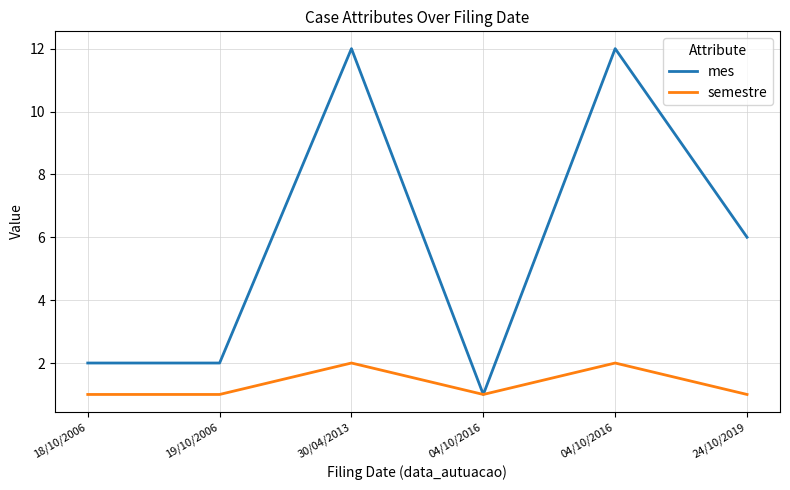

How many lines are shown in the chart?

2